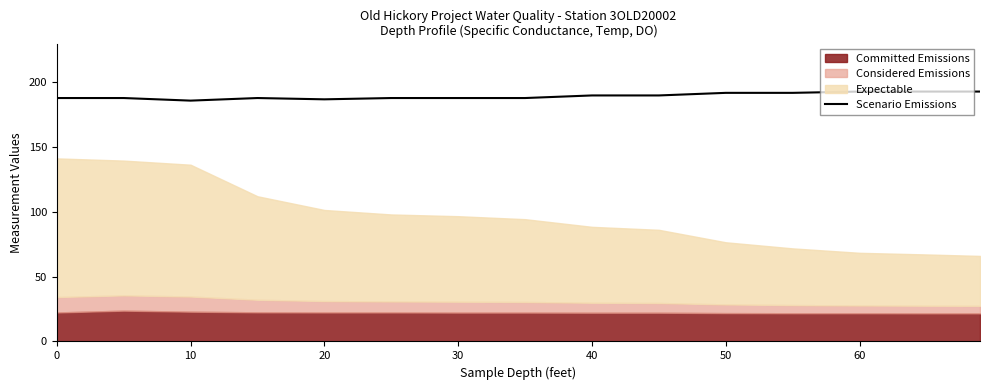

True or false: Scenario Emissions has a value of 317 at 10.

False